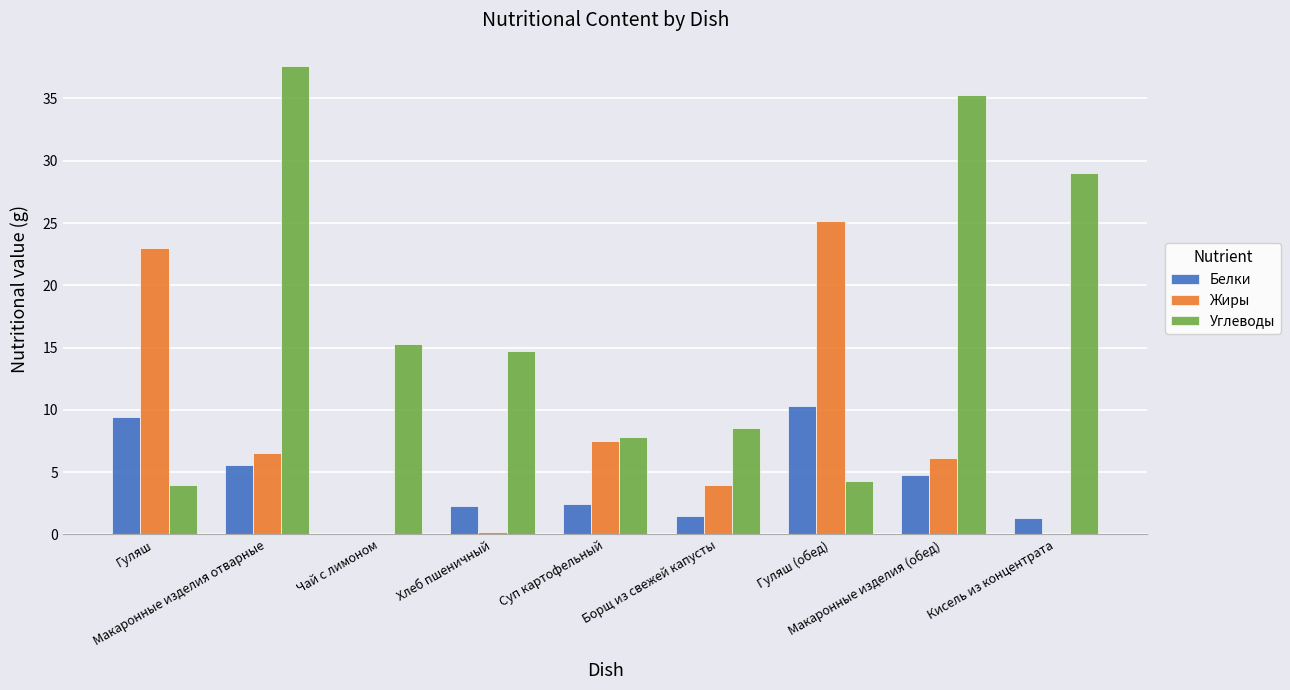

Which series has the largest total across all categories?

Углеводы